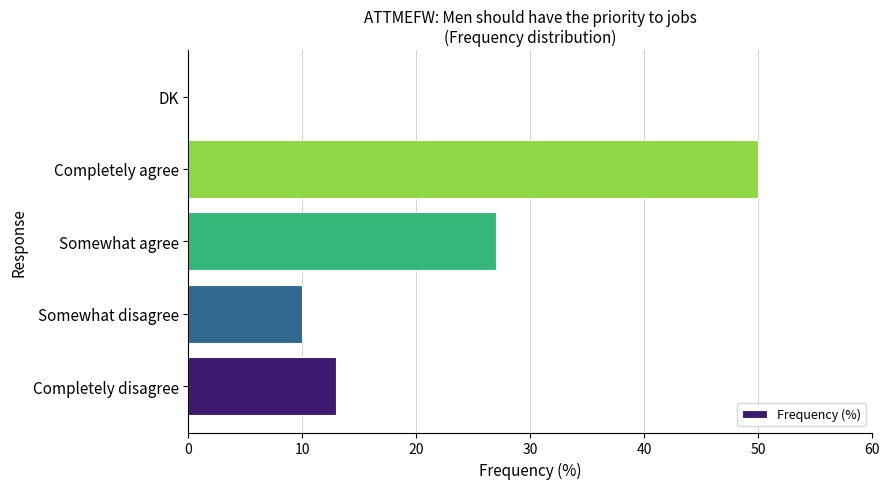

What is the sum of the values at Completely agree and DK?

50